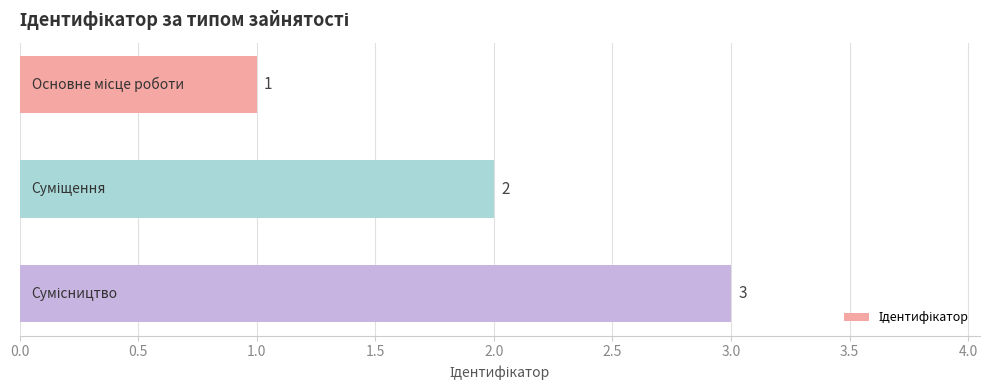

How many categories are shown in the chart?

3